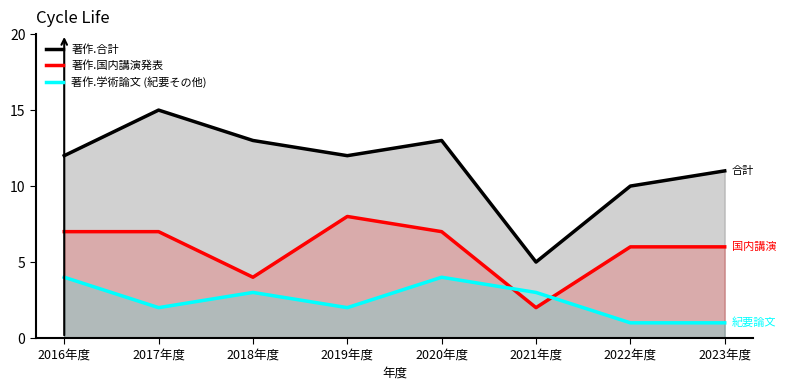

What is the value of the 著作.学術論文 (紀要その他) point at the 2nd from the left?

2